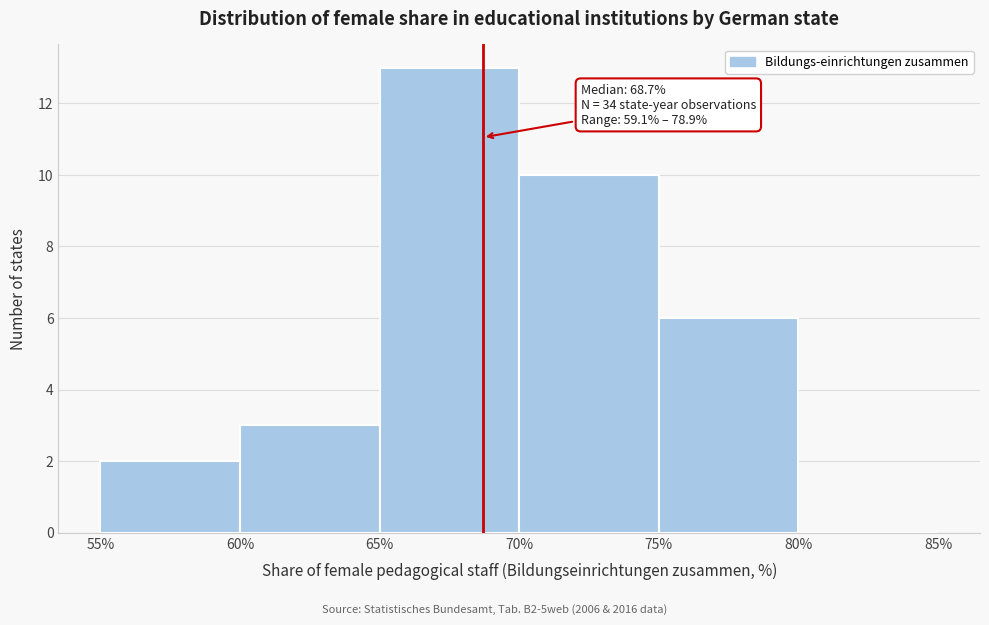

Over which range of the x-axis is the bar tallest?

65% to 70%